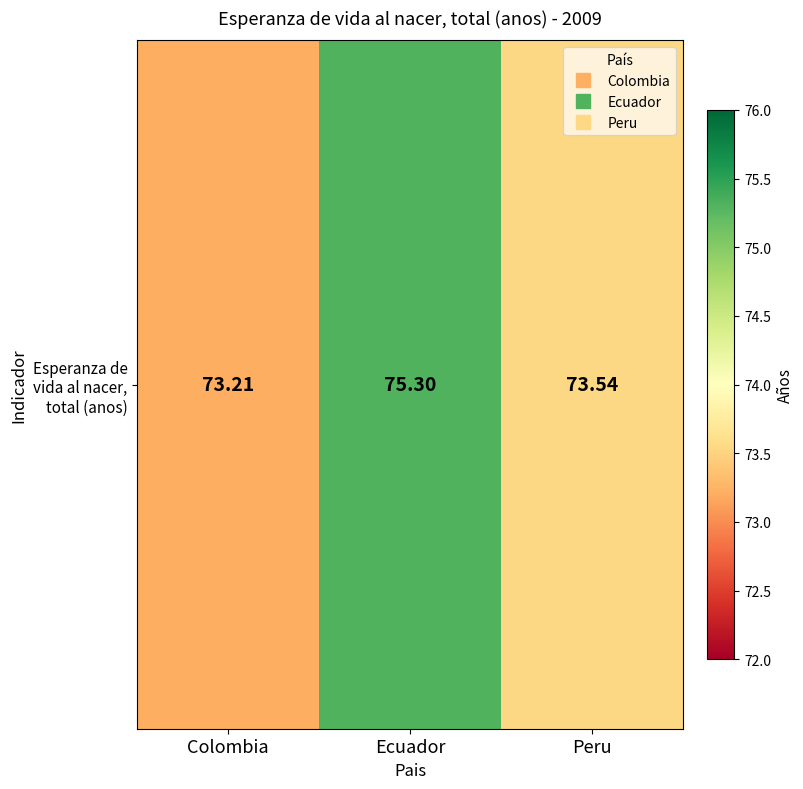

True or false: the data shows 117.3 at Ecuador.

False